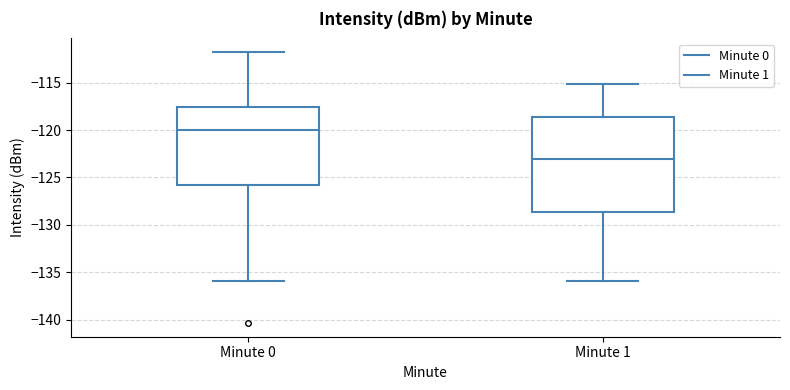

Reading left to right, transcribe this box plot: for each box, give where its median line is, the range the box spans, and where its two whiskers end, as read against the y-axis. The values are not printed on the chart, so give them approximately, as read against the axis.

Minute 0: median -120.0, box -126.0 to -117.5, whiskers -136.0 to -112.0
Minute 1: median -123.0, box -128.5 to -118.5, whiskers -136.0 to -115.0